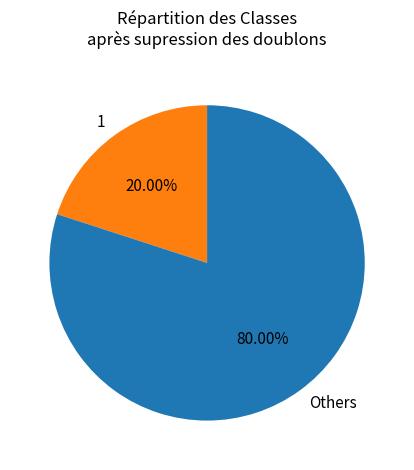

Rank the categories by value from lowest to highest.

1, Others